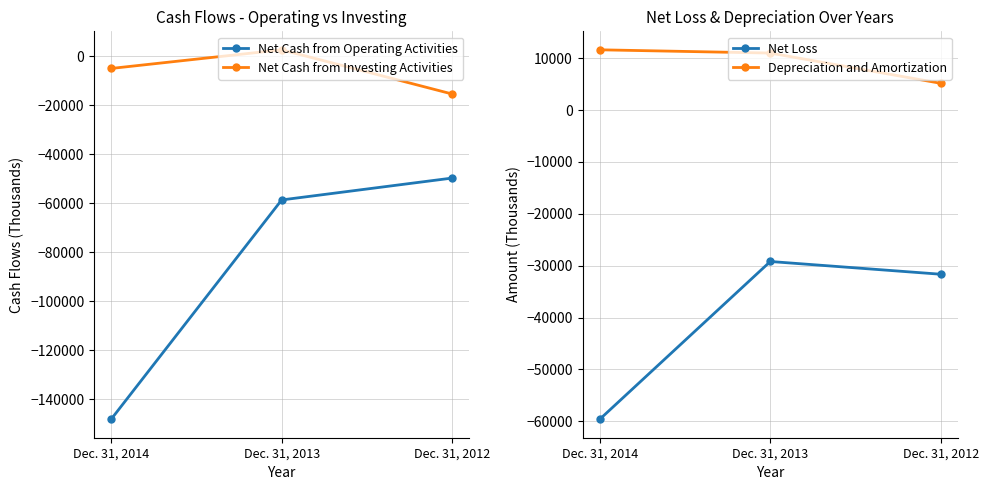

Which series has the widest spread of values?

Net Cash from Operating Activities